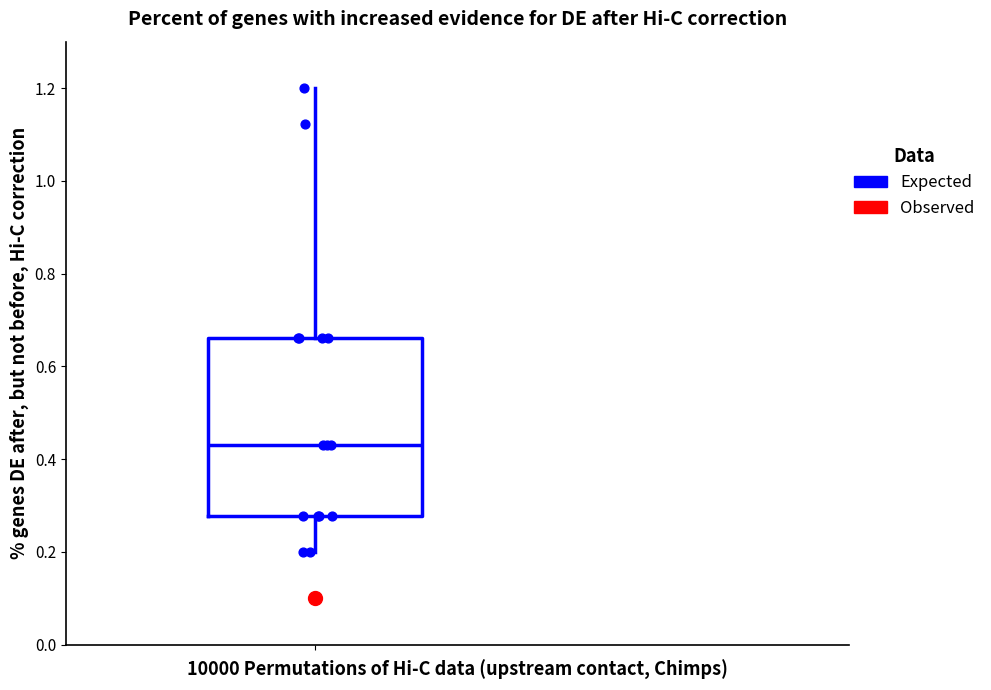

Where does the lower whisker of the box end on the y-axis? The values are not printed on the chart, so give them approximately, as read against the axis.

0.20